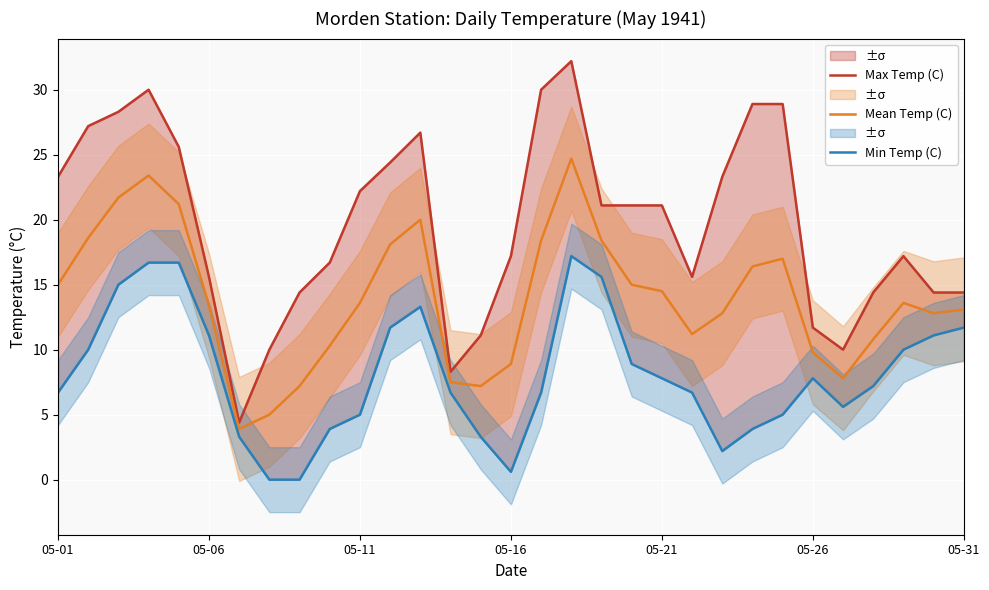

How many lines are shown in the chart?

3